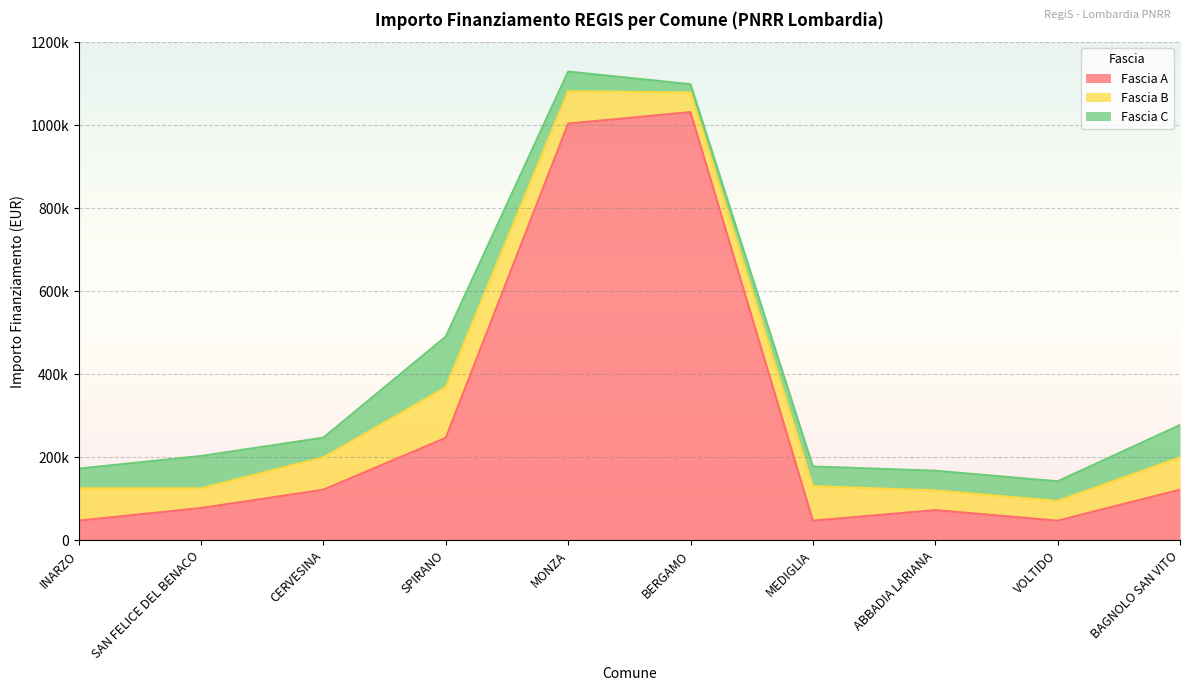

What is the greatest value displayed?

1031574